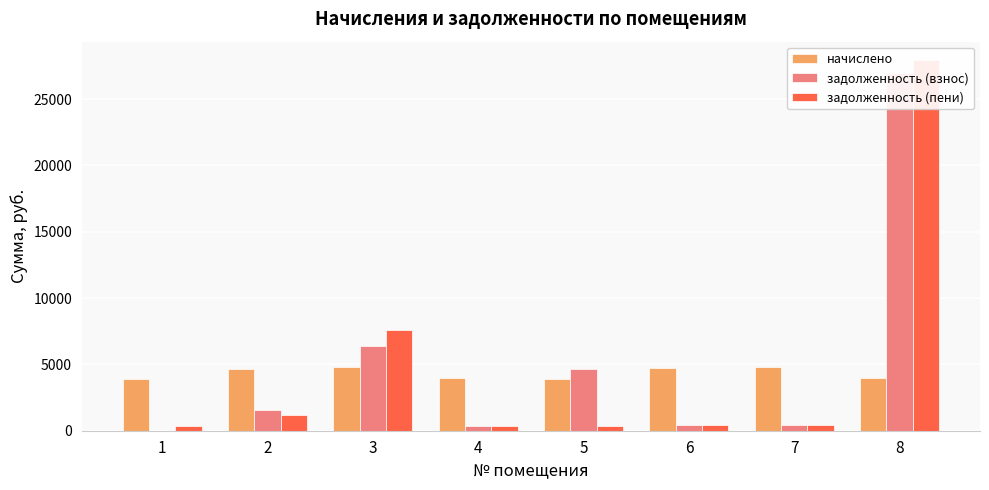

What is the value of the задолженность (взнос) bar at the 8th from the left?

26945.3